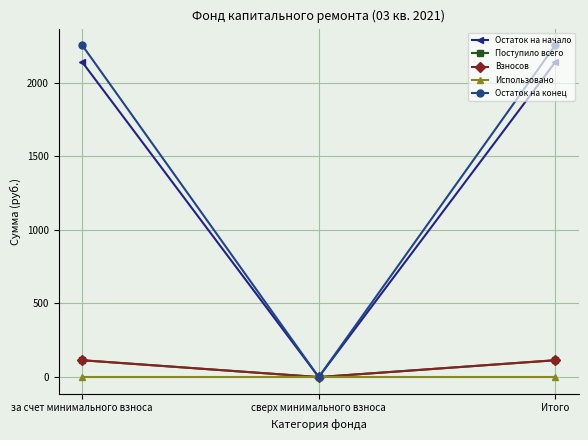

Reading left to right, extract all data points from this chart.

Остаток на начало: за счет минимального взноса=2140.6	сверх минимального взноса=0.0	Итого=2140.6
Поступило всего: за счет минимального взноса=114.4	сверх минимального взноса=0.0	Итого=114.4
Взносов: за счет минимального взноса=114.4	сверх минимального взноса=0.0	Итого=114.4
Использовано: за счет минимального взноса=0.0	сверх минимального взноса=0.0	Итого=0.0
Остаток на конец: за счет минимального взноса=2255.1	сверх минимального взноса=0.0	Итого=2255.1